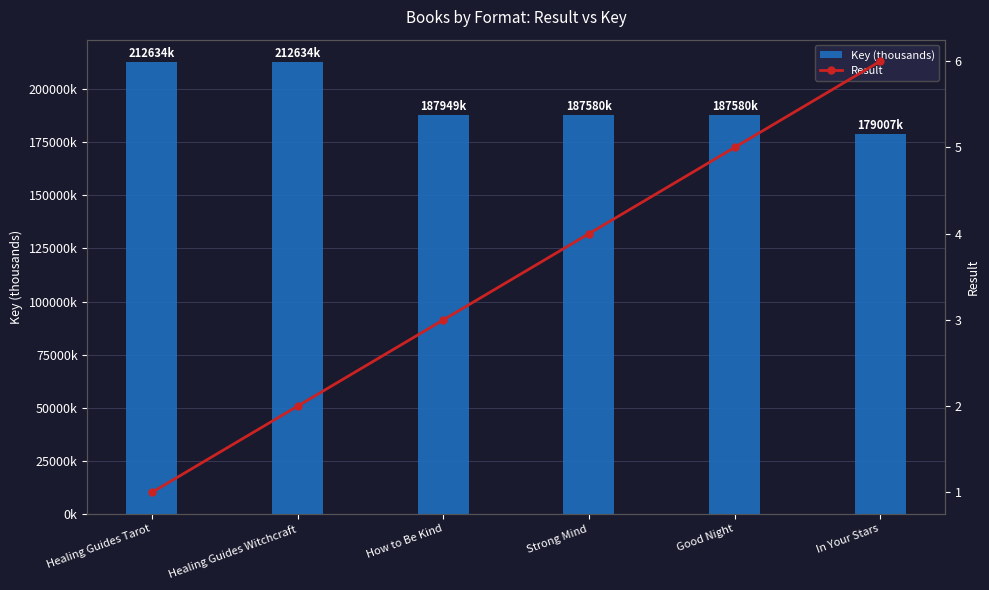

What is the difference between the highest and lowest values at Healing Guides Tarot?

212633.0